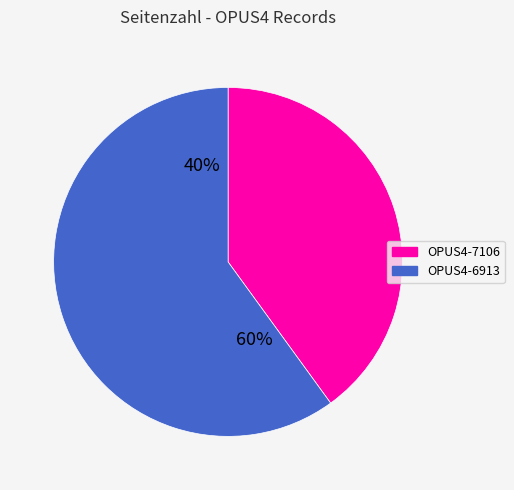

To the nearest percent, what is the difference between the OPUS4-7106 and OPUS4-6913 slice percentages?

20%